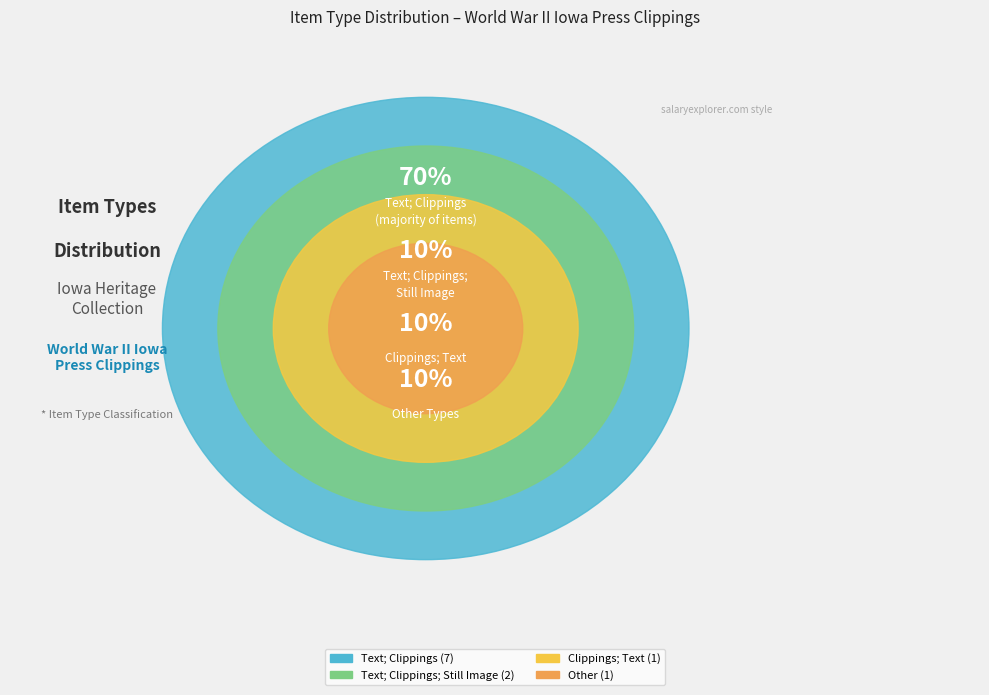

Which category accounts for the majority?

Text; Clippings